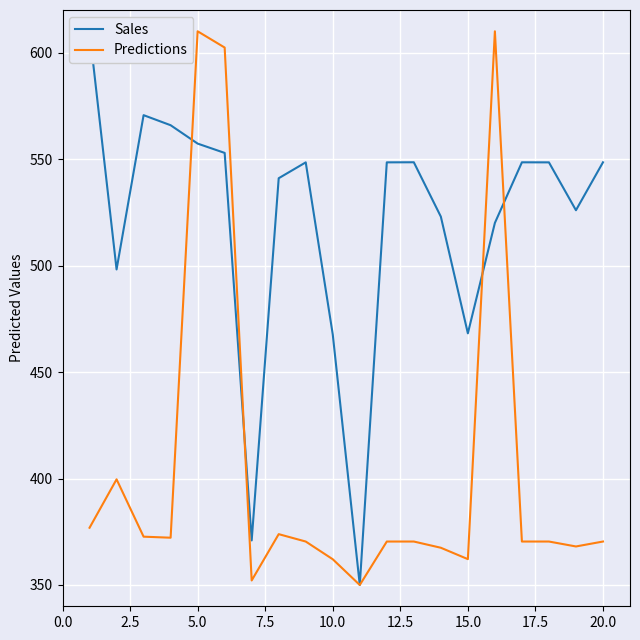

What is the minimum value for Predictions?

350.0